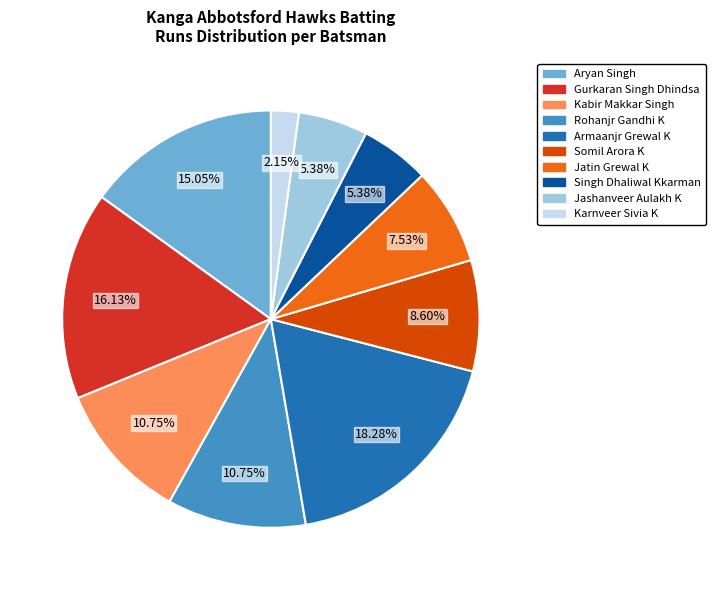

What percentage is the Aryan Singh slice, to the nearest percent?

15%